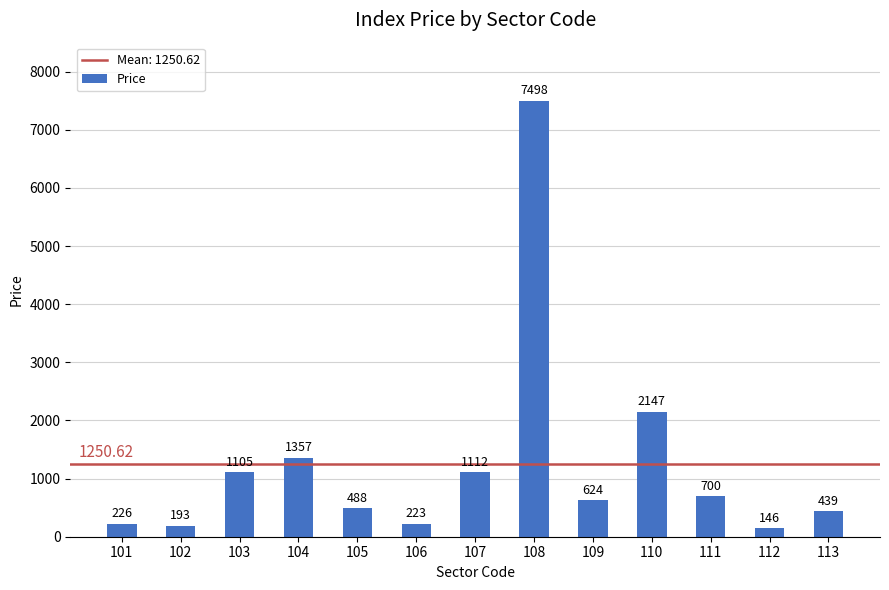

What is the value of the 12th bar from the left?

146